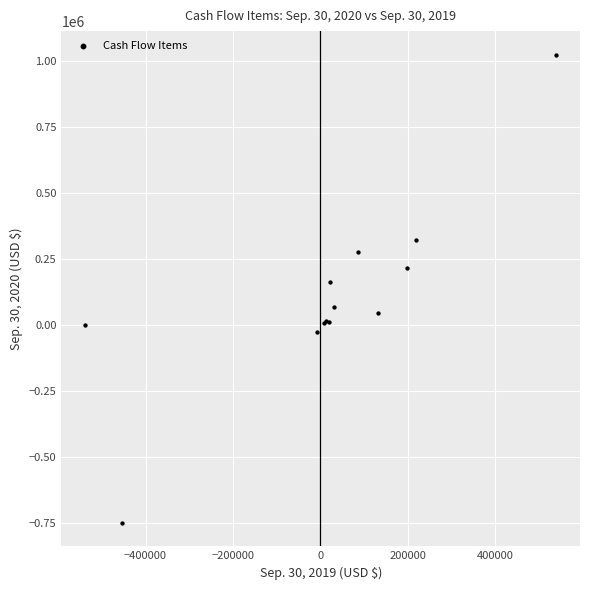

What Y value in the scatter plot is closest to 137597?

164789